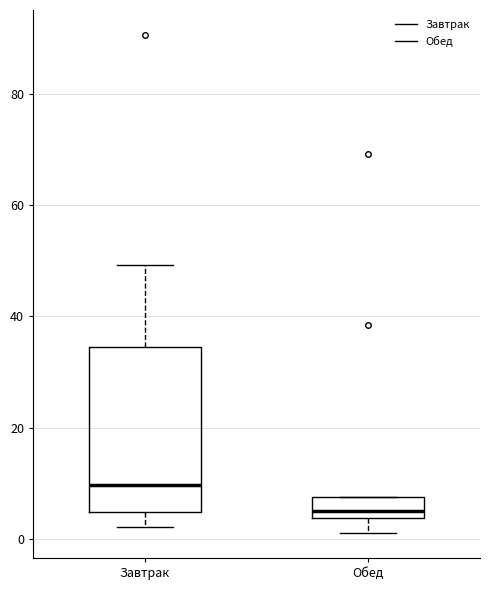

Reading left to right, transcribe this box plot: for each box, give where its median line is, the range the box spans, and where its two whiskers end, as read against the y-axis. The values are not printed on the chart, so give them approximately, as read against the axis.

Завтрак: median 10, box 4 to 34, whiskers 2 to 50
Обед: median 6, box 4 to 8, whiskers 2 to 8